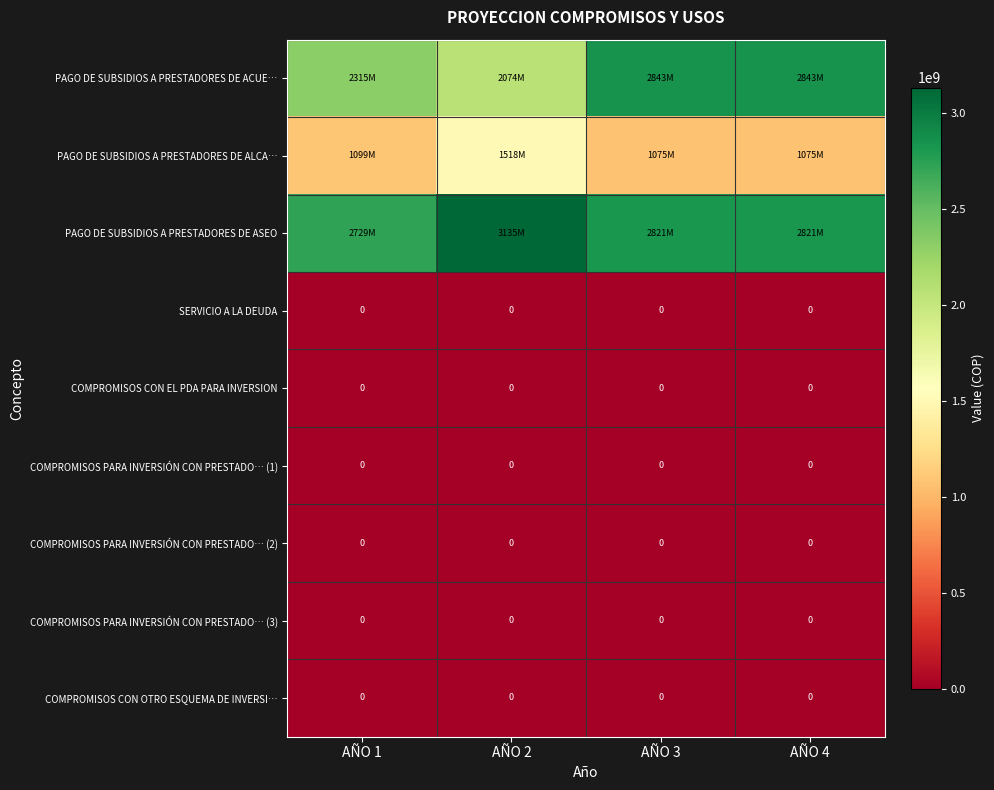

What is the difference between the highest and lowest values at AÑO 1?

2729123078